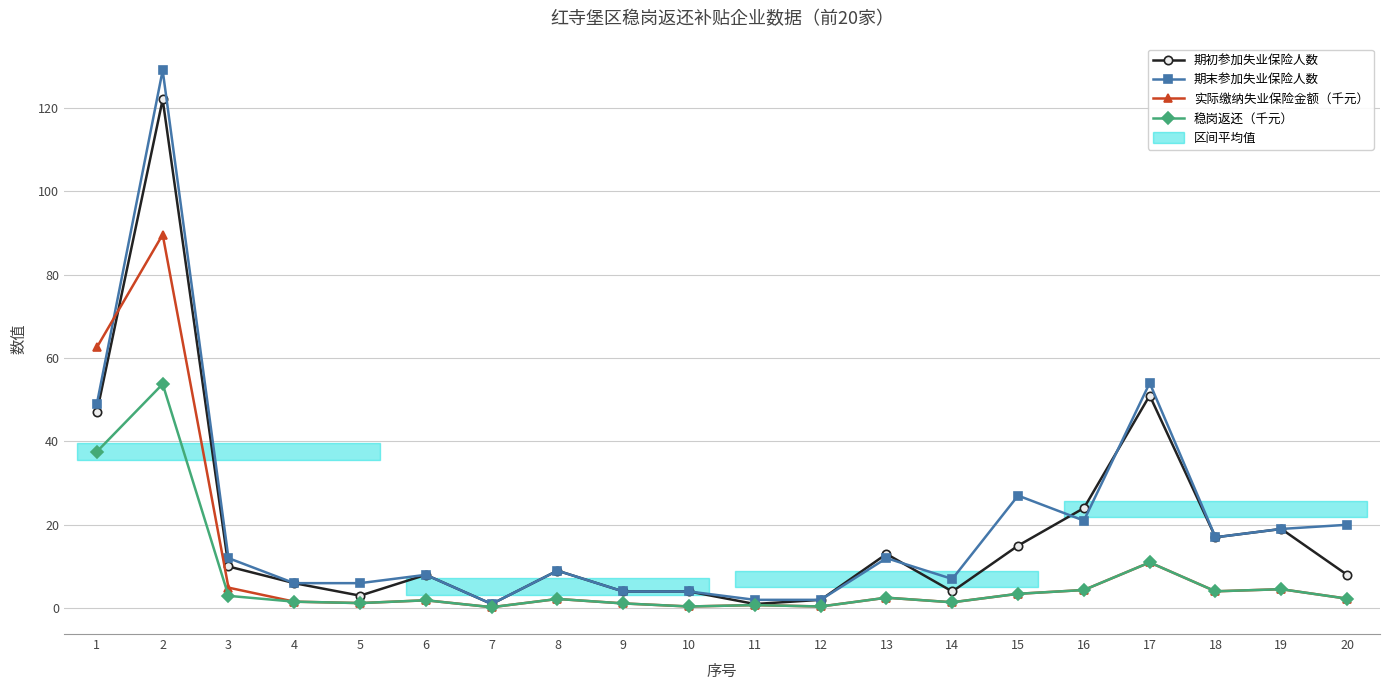

Reading left to right, extract all data points from this chart.

期初参加失业保险人数: 1=47.0	2=122.0	3=10.0	4=6.0	5=3.0	6=8.0	7=1.0	8=9.0	9=4.0	10=4.0	11=1.0	12=2.0	13=13.0	14=4.0	15=15.0	16=24.0	17=51.0	18=17.0	19=19.0	20=8.0
期末参加失业保险人数: 1=49.0	2=129.0	3=12.0	4=6.0	5=6.0	6=8.0	7=1.0	8=9.0	9=4.0	10=4.0	11=2.0	12=2.0	13=12.0	14=7.0	15=27.0	16=21.0	17=54.0	18=17.0	19=19.0	20=20.0
实际缴纳失业保险金额（千元）: 1=62.6	2=89.6	3=4.9	4=1.6	5=1.2	6=1.9	7=0.2	8=2.2	9=1.1	10=0.4	11=0.7	12=0.4	13=2.5	14=1.4	15=3.4	16=4.4	17=11.0	18=4.0	19=4.5	20=2.3
稳岗返还（千元）: 1=37.5	2=53.8	3=3.0	4=1.6	5=1.2	6=1.9	7=0.2	8=2.2	9=1.1	10=0.4	11=0.7	12=0.4	13=2.5	14=1.4	15=3.4	16=4.4	17=11.0	18=4.0	19=4.5	20=2.3